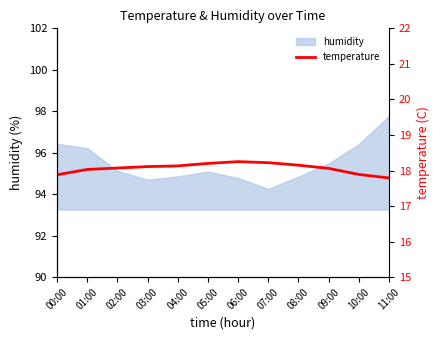

How many lines are shown in the chart?

1